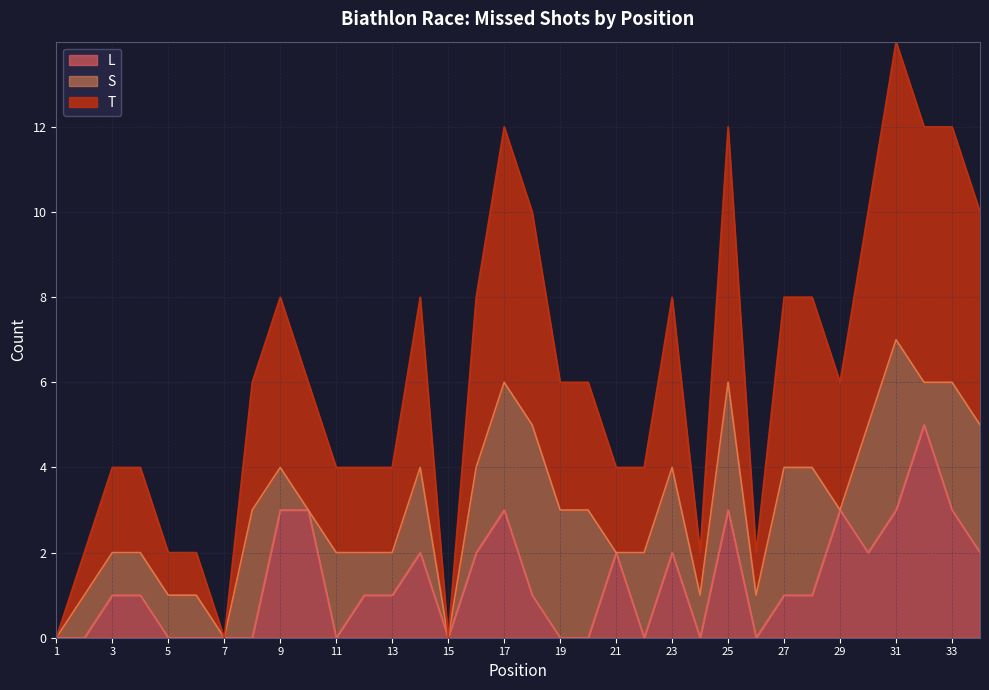

Which series has the largest total across all categories?

T